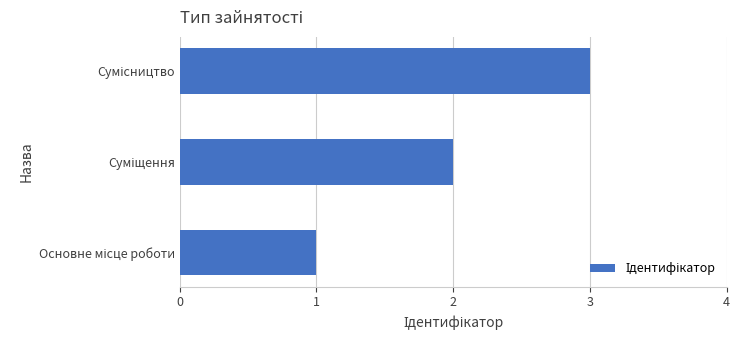

What is the maximum value shown in the chart?

3